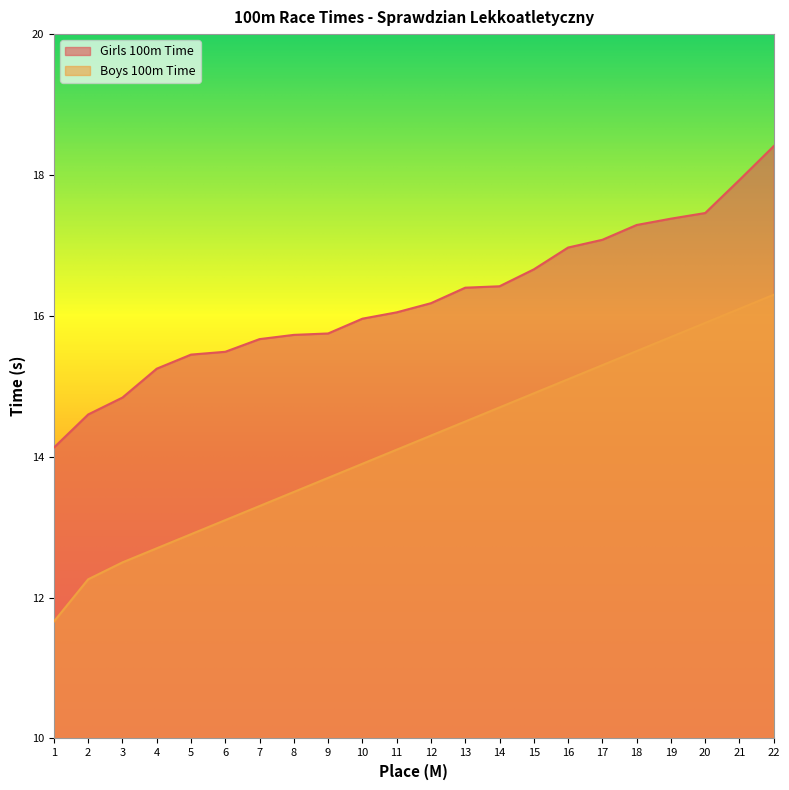

Where does the Girls 100m Time series first go above 16?

11